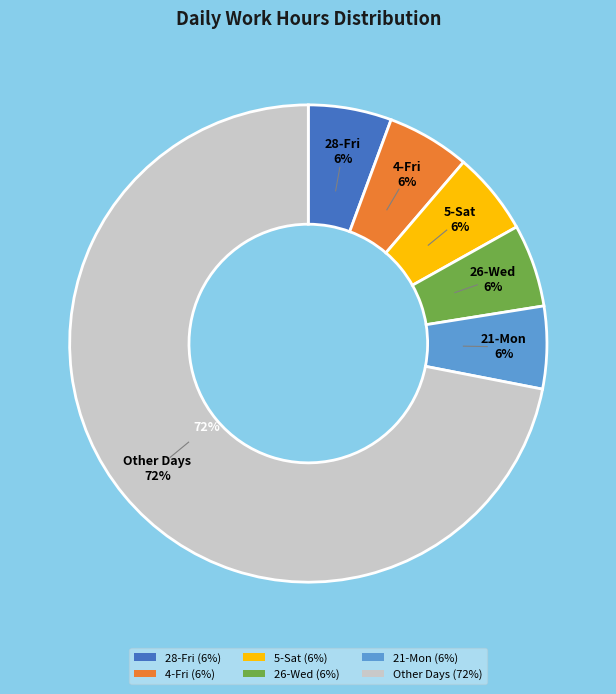

How much of the chart is everything except 3-Thu?

94.5%